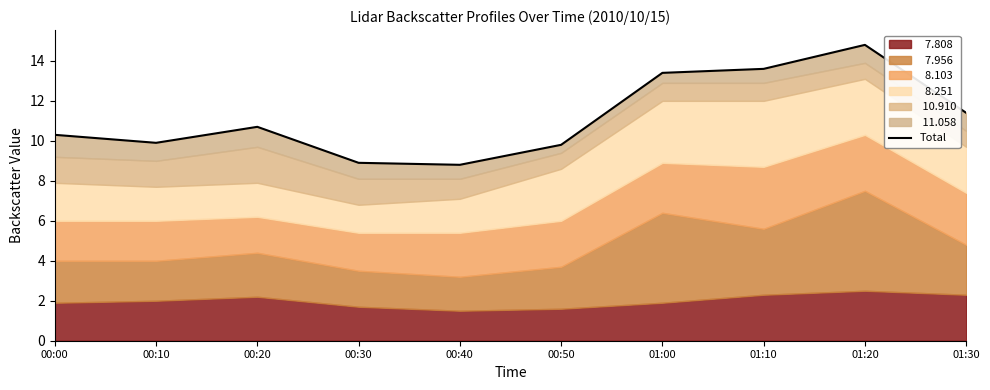

What is the label of the 1st point from the right?

01:30